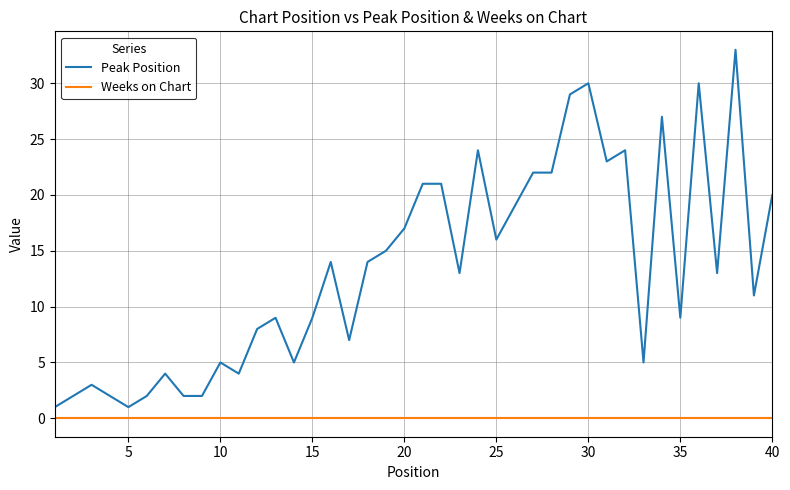

Which series has the largest total across all categories?

Peak Position